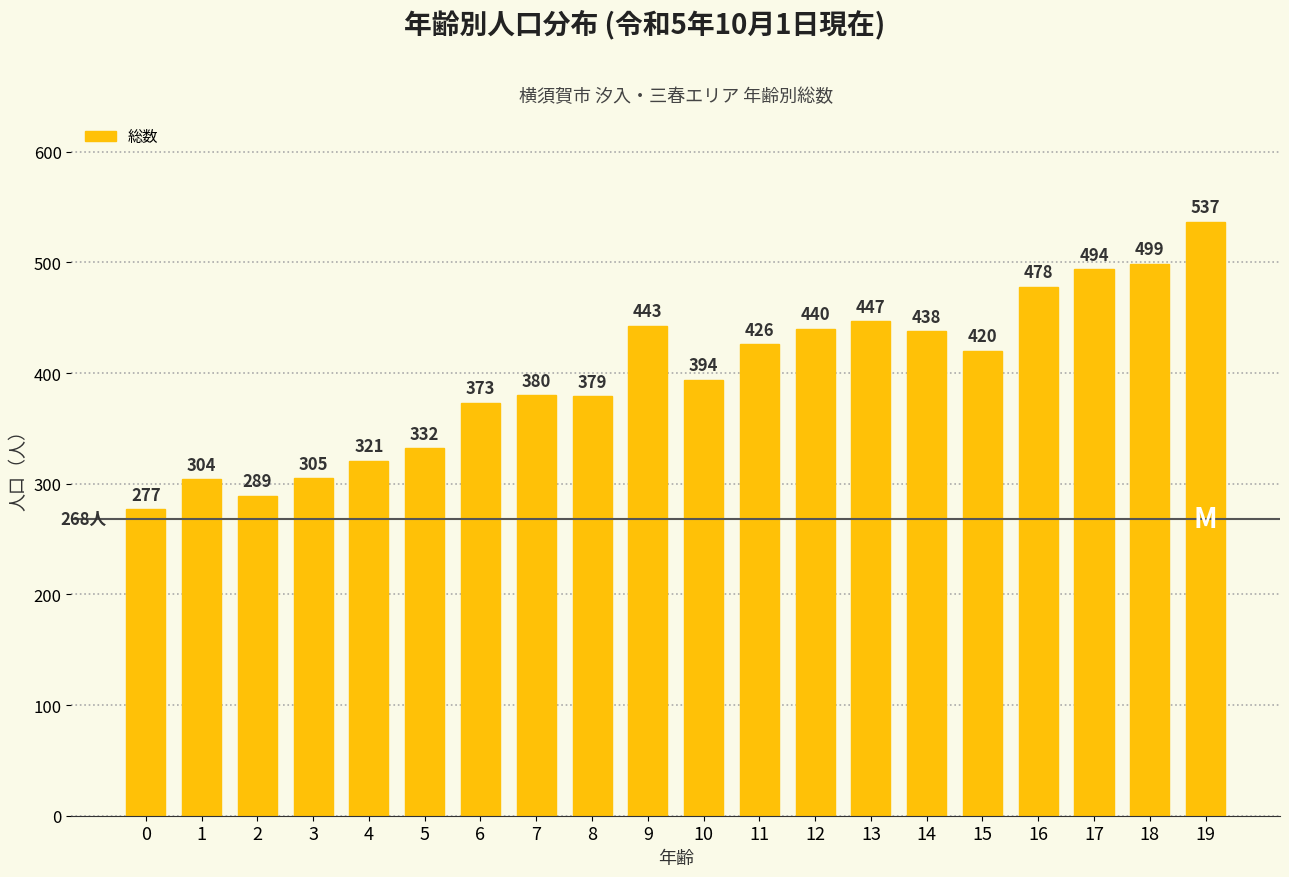

Reading right to left, transcribe all the data shown in this chart.

19=537	18=499	17=494	16=478	15=420	14=438	13=447	12=440	11=426	10=394	9=443	8=379	7=380	6=373	5=332	4=321	3=305	2=289	1=304	0=277